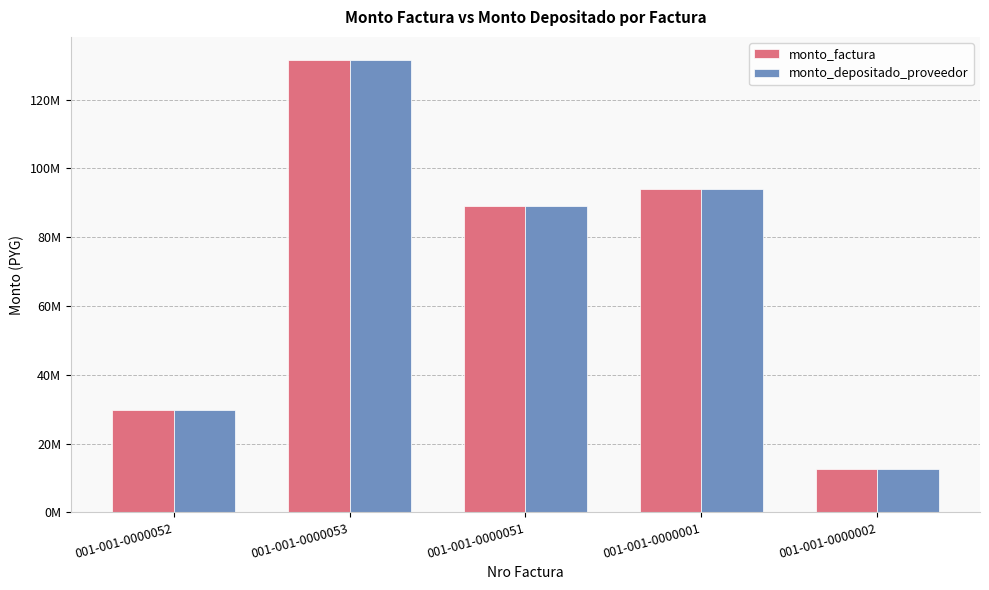

What is the total value across all series at 001-001-0000053?

263300000